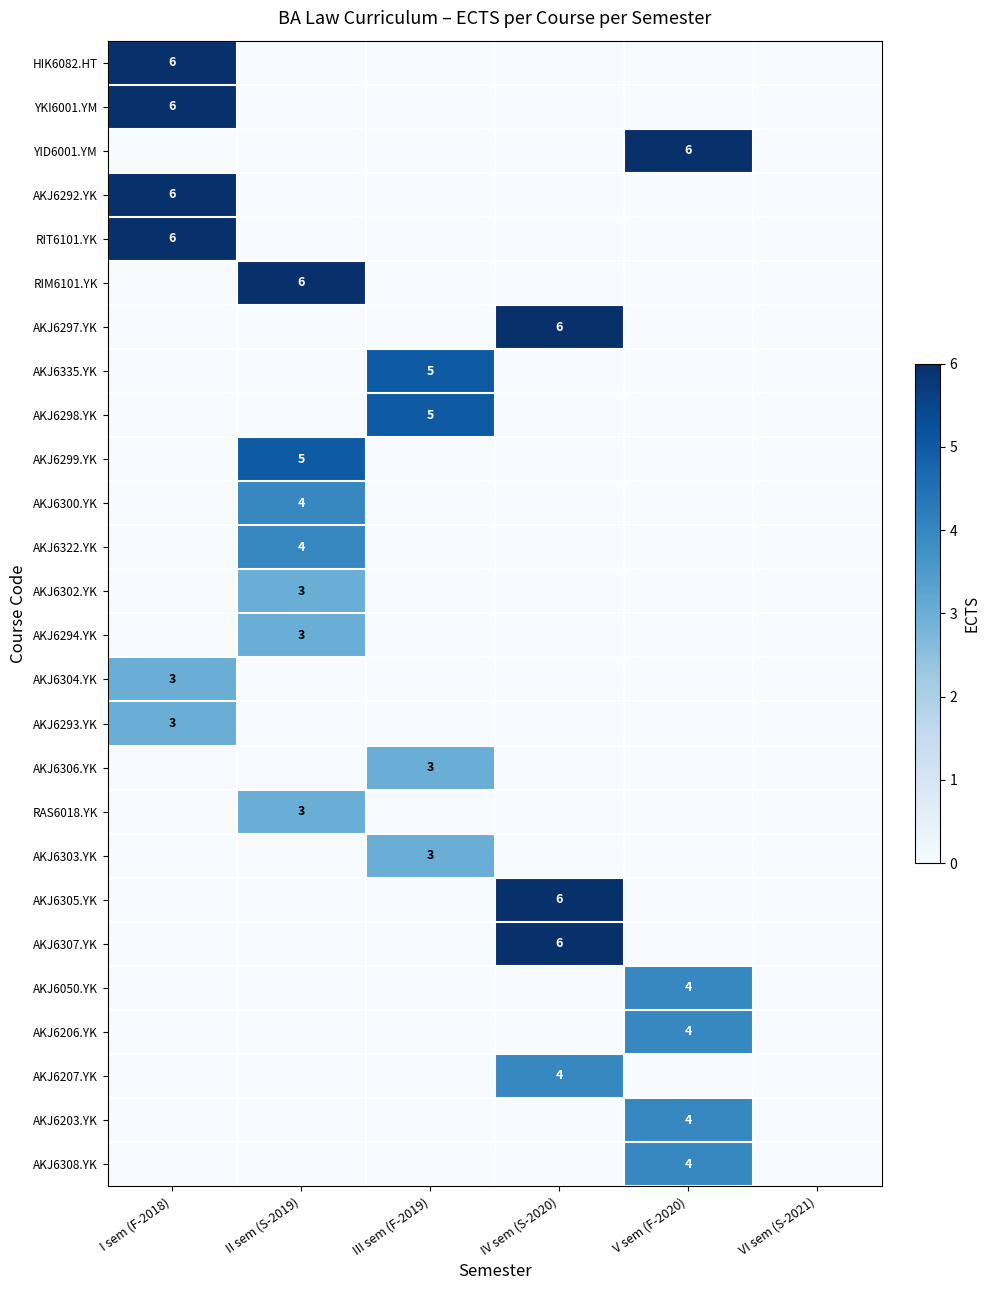

What is the difference between the YKI6001.YM values at III sem (F-2019) and I sem (F-2018)?

6